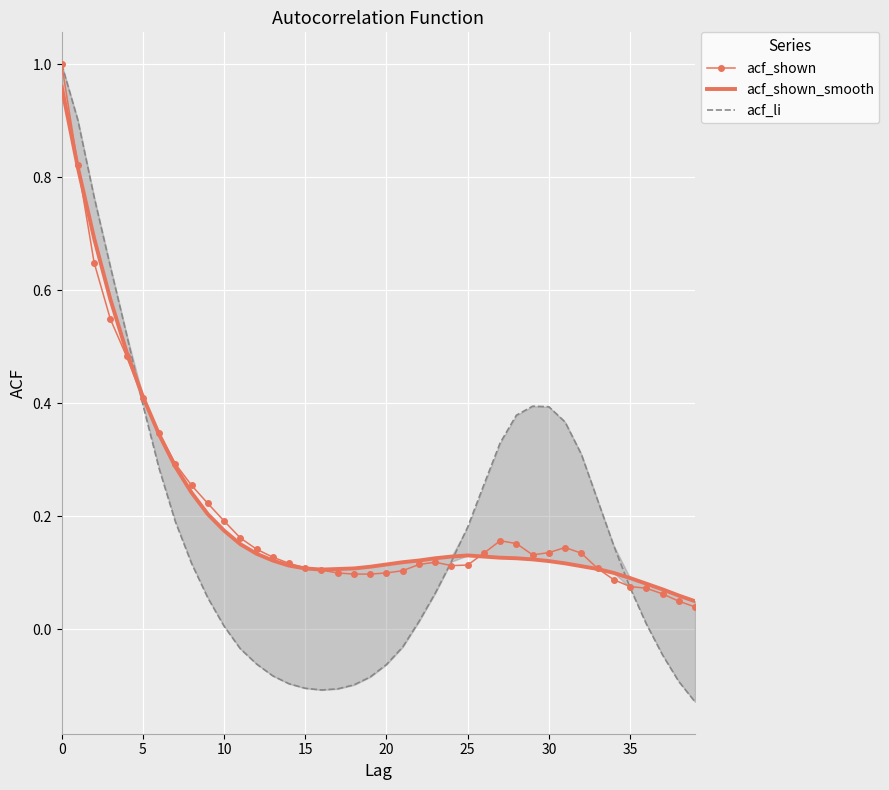

Reading left to right, extract all data points from this chart.

acf_shown: 1.0	0.8	0.6	0.5	0.5	0.4	0.3	0.3	0.3	0.2	0.2	0.2	0.1	0.1	0.1	0.1	0.1	0.1	0.1	0.1	0.1	0.1	0.1	0.1	0.1	0.1	0.1	0.2	0.2	0.1	0.1	0.1	0.1	0.1	0.1	0.1	0.1	0.1	0.1	0.0
acf_shown_smooth: 1.0	0.8	0.7	0.6	0.5	0.4	0.3	0.3	0.2	0.2	0.2	0.2	0.1	0.1	0.1	0.1	0.1	0.1	0.1	0.1	0.1	0.1	0.1	0.1	0.1	0.1	0.1	0.1	0.1	0.1	0.1	0.1	0.1	0.1	0.1	0.1	0.1	0.1	0.1	0.1
acf_li: 1.0	0.9	0.8	0.6	0.5	0.4	0.3	0.2	0.1	0.1	0.0	-0.0	-0.1	-0.1	-0.1	-0.1	-0.1	-0.1	-0.1	-0.1	-0.1	-0.0	0.0	0.1	0.1	0.2	0.3	0.3	0.4	0.4	0.4	0.4	0.3	0.2	0.1	0.1	0.0	-0.0	-0.1	-0.1